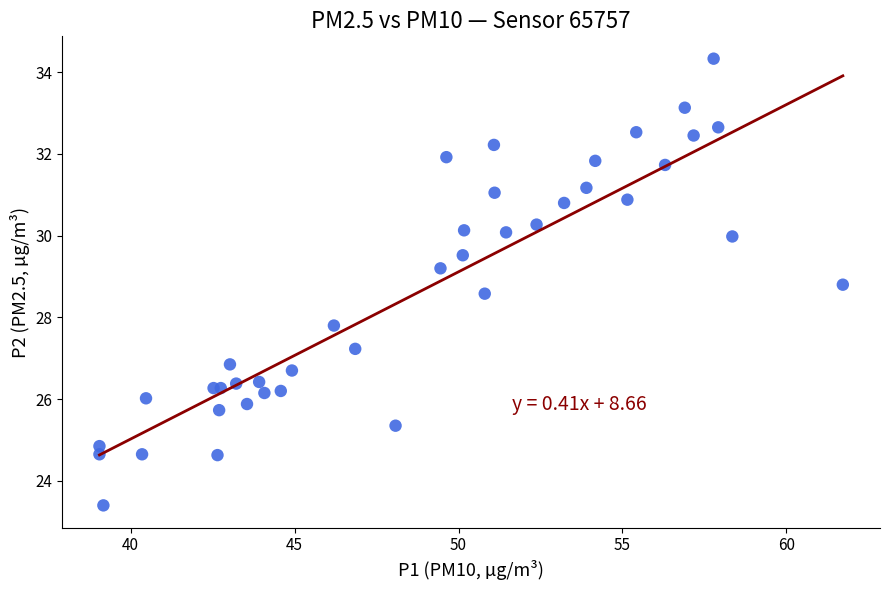

What Y value in the scatter plot is closest to 28?

27.8